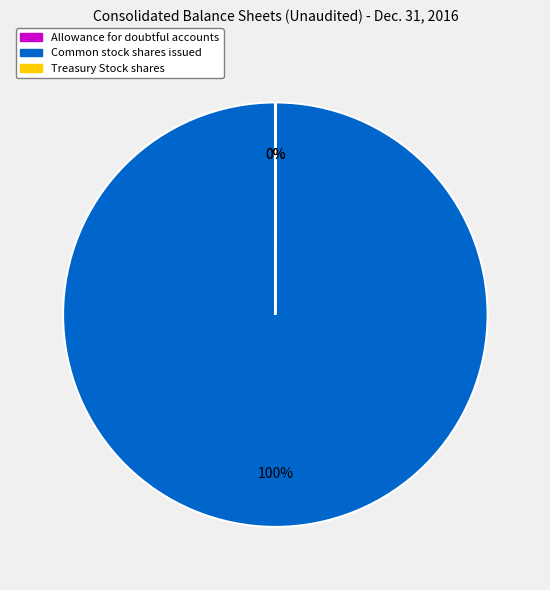

What is the majority slice?

Common stock shares issued